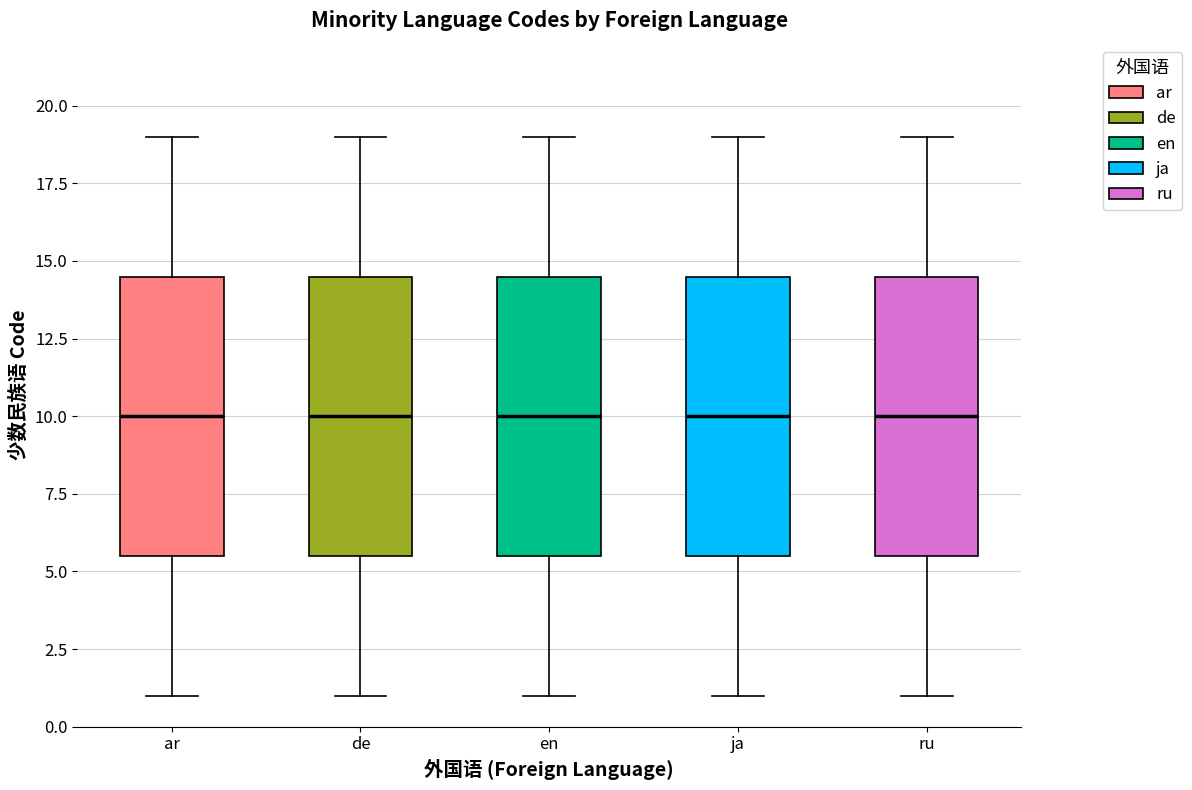

Reading left to right, transcribe this box plot: for each box, give where its median line is, the range the box spans, and where its two whiskers end, as read against the y-axis. The values are not printed on the chart, so give them approximately, as read against the axis.

ar: median 10.0, box 5.5 to 14.5, whiskers 1.0 to 19.0
de: median 10.0, box 5.5 to 14.5, whiskers 1.0 to 19.0
en: median 10.0, box 5.5 to 14.5, whiskers 1.0 to 19.0
ja: median 10.0, box 5.5 to 14.5, whiskers 1.0 to 19.0
ru: median 10.0, box 5.5 to 14.5, whiskers 1.0 to 19.0